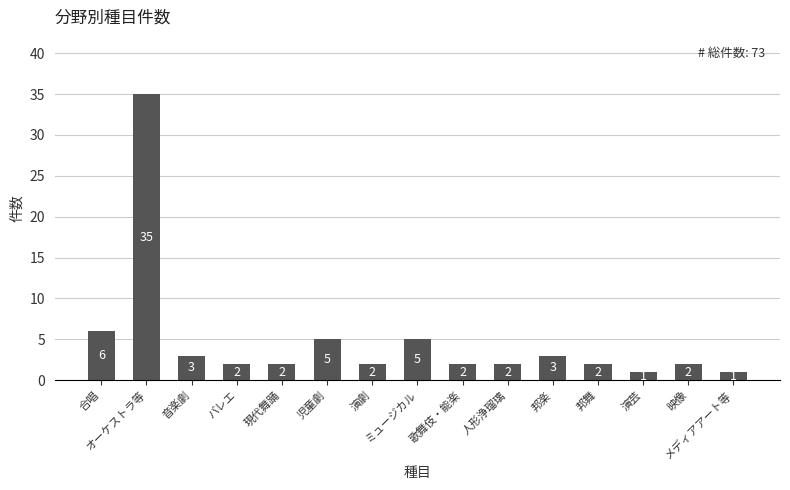

Where does the data first go above 2?

合唱